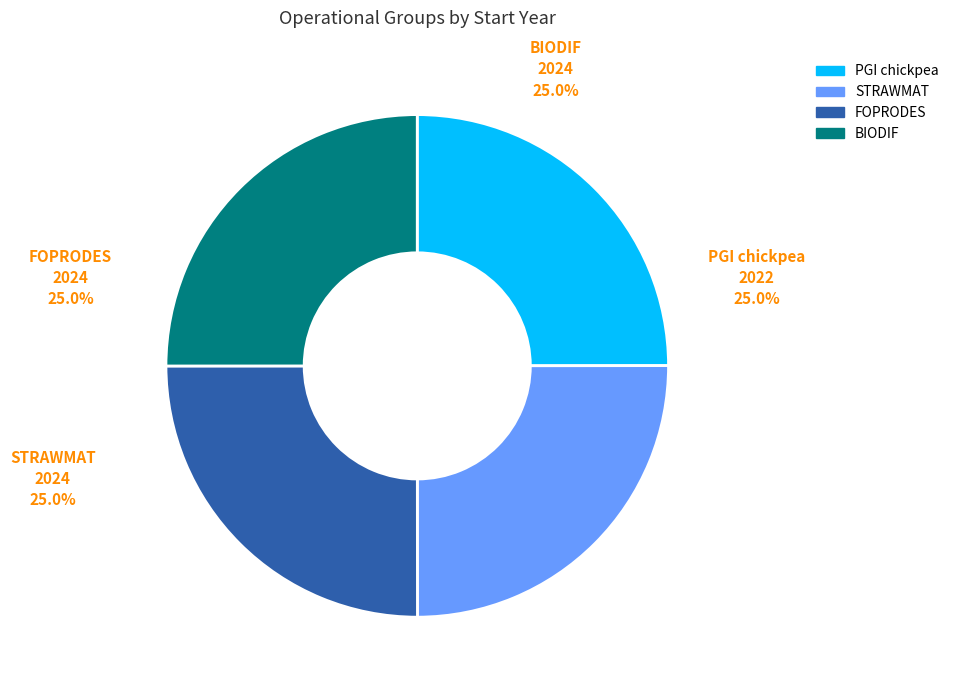

What is the ratio of the value at BIODIF to the value at PGI chickpea?

1.0